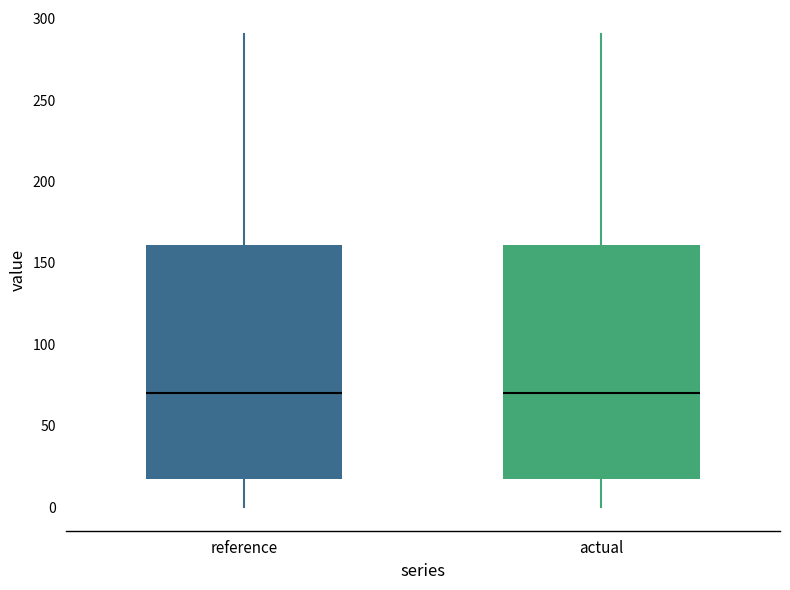

Reading left to right, read every box against the y-axis: the position of its median line, the range the box covers, and the ends of its whiskers. The values are not printed on the chart, so give them approximately, as read against the axis.

reference: median 70, box 15 to 160, whiskers 0 to 290
actual: median 70, box 15 to 160, whiskers 0 to 290